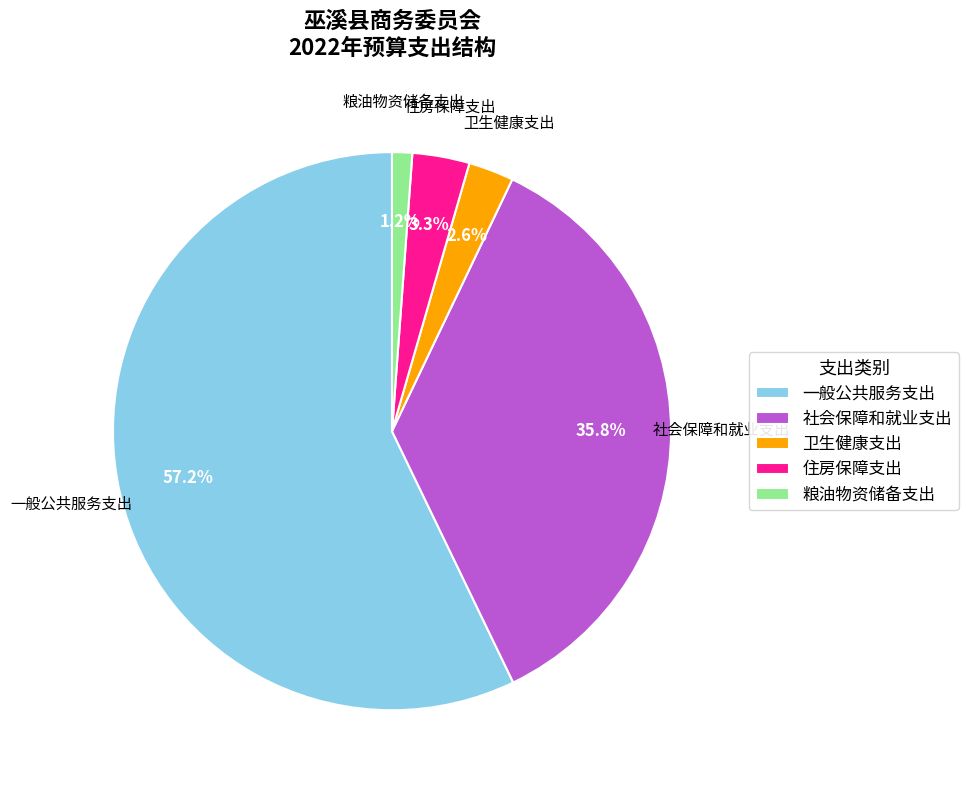

What is the largest slice in the pie chart?

一般公共服务支出